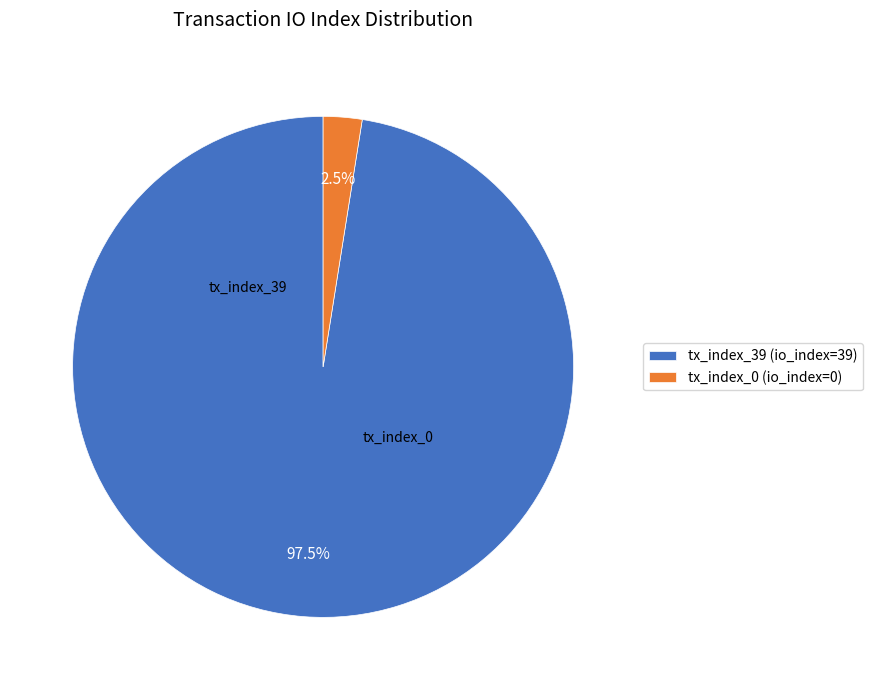

Is tx_index_39 the majority of the pie?

Yes